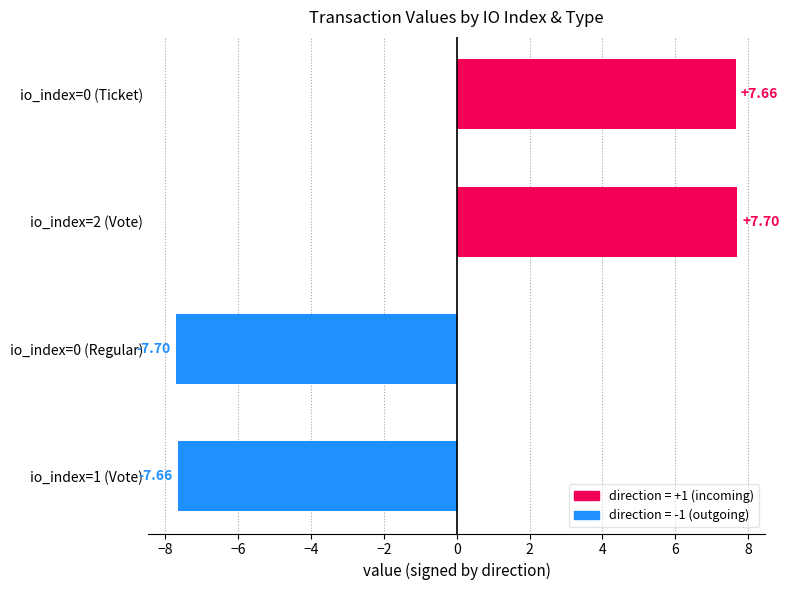

How many values exceed 7?

2